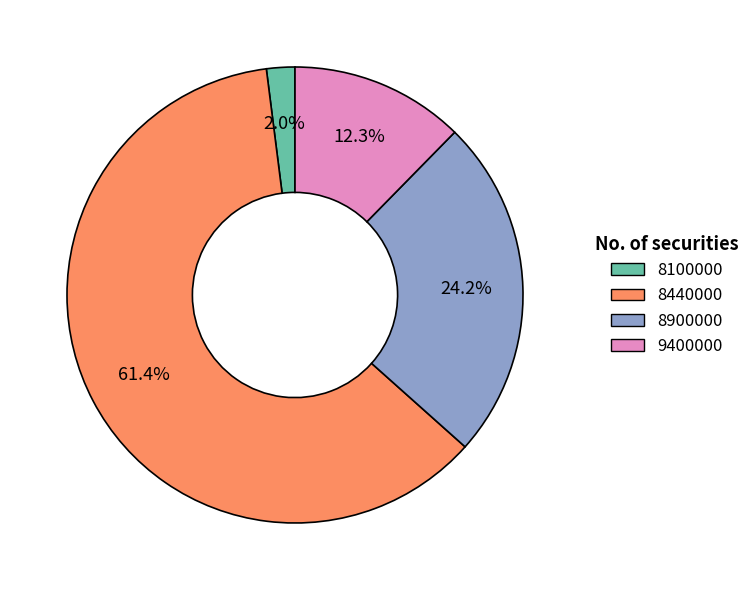

Which slice is the largest?

8440000